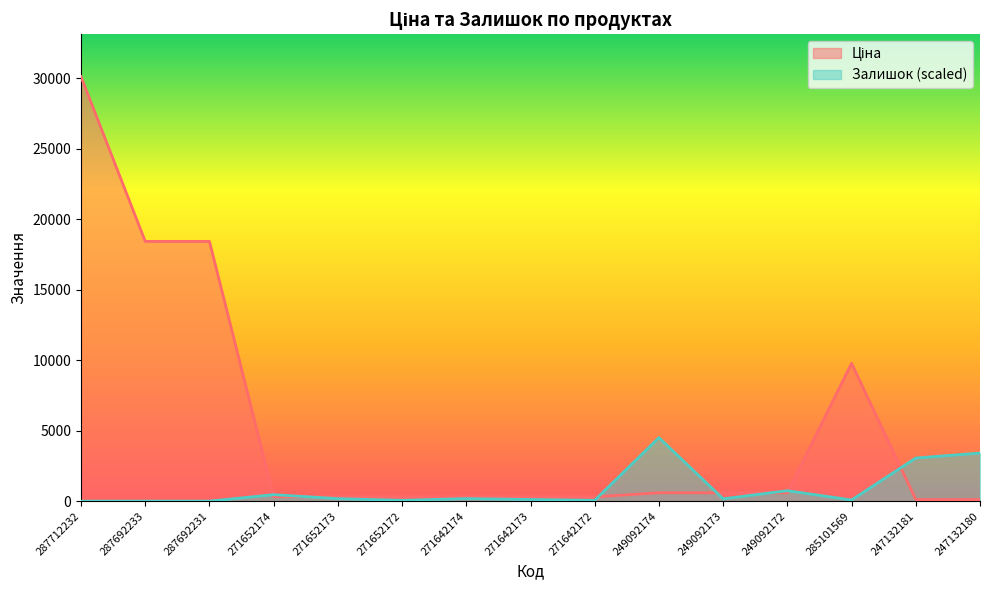

Is the value of Залишок at 247132181 greater than the value of Ціна at 249092173?

Yes